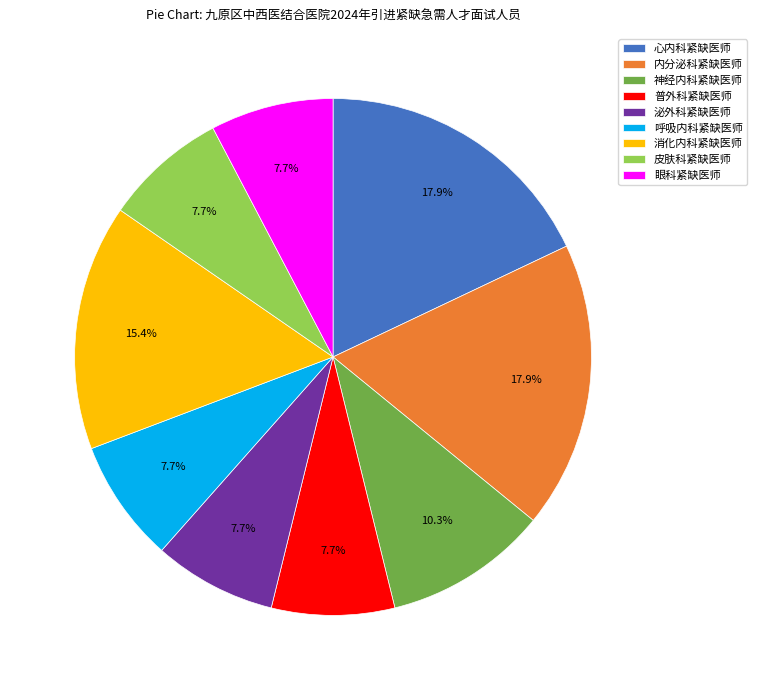

Between 泌外科紧缺医师 and 内分泌科紧缺医师, which is larger?

内分泌科紧缺医师